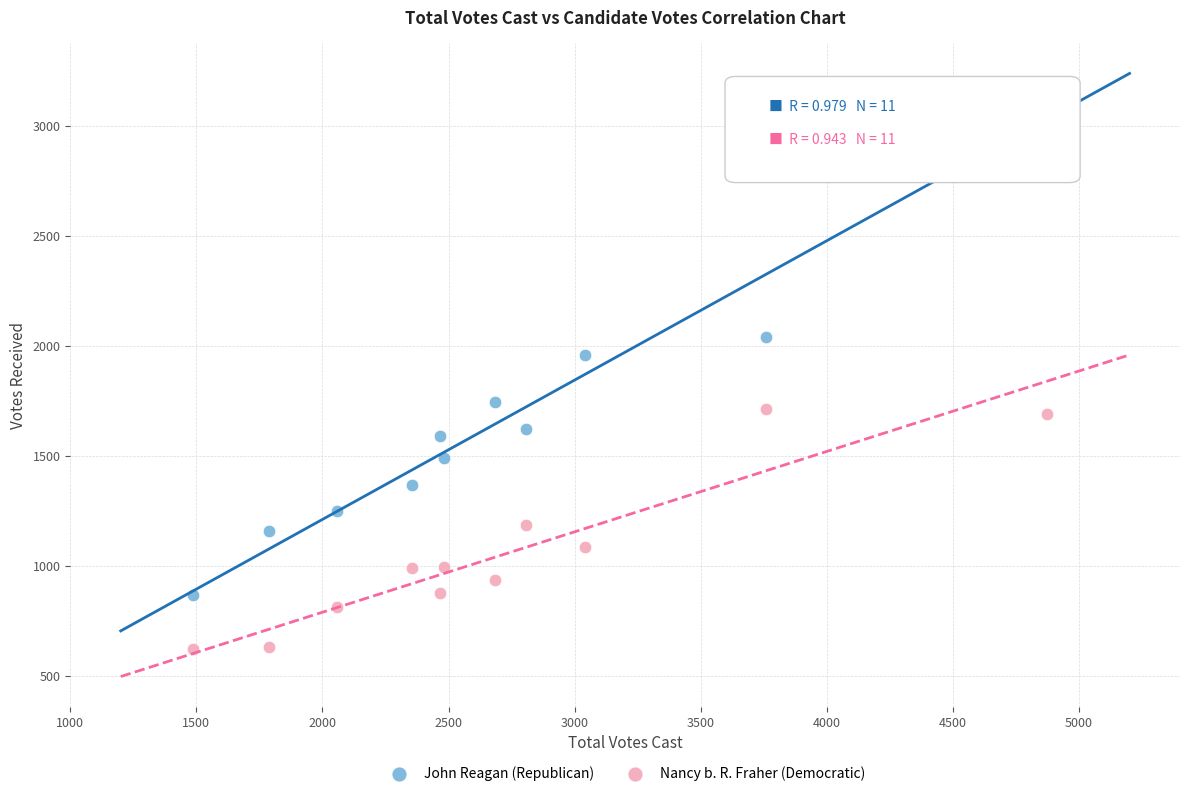

Across all data points, what is the range of X values (max minus min)?

3386